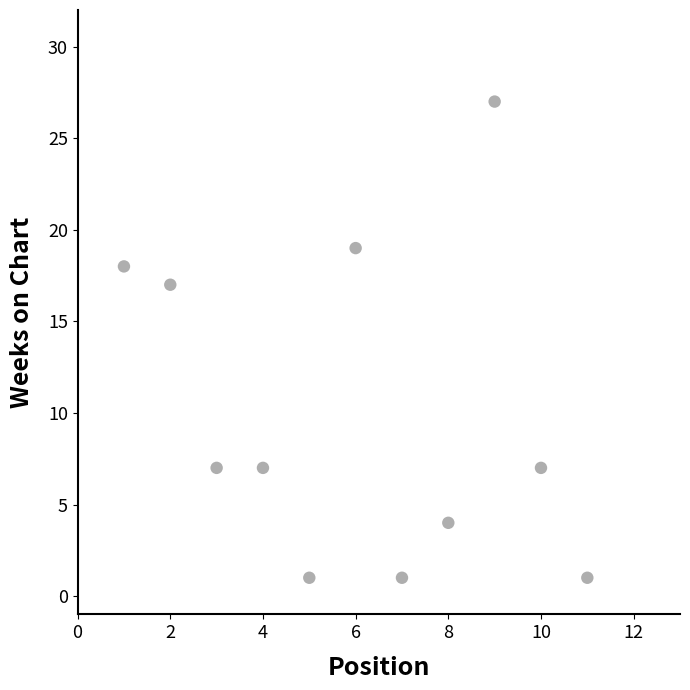

What is the range of Y values (max minus min)?

26